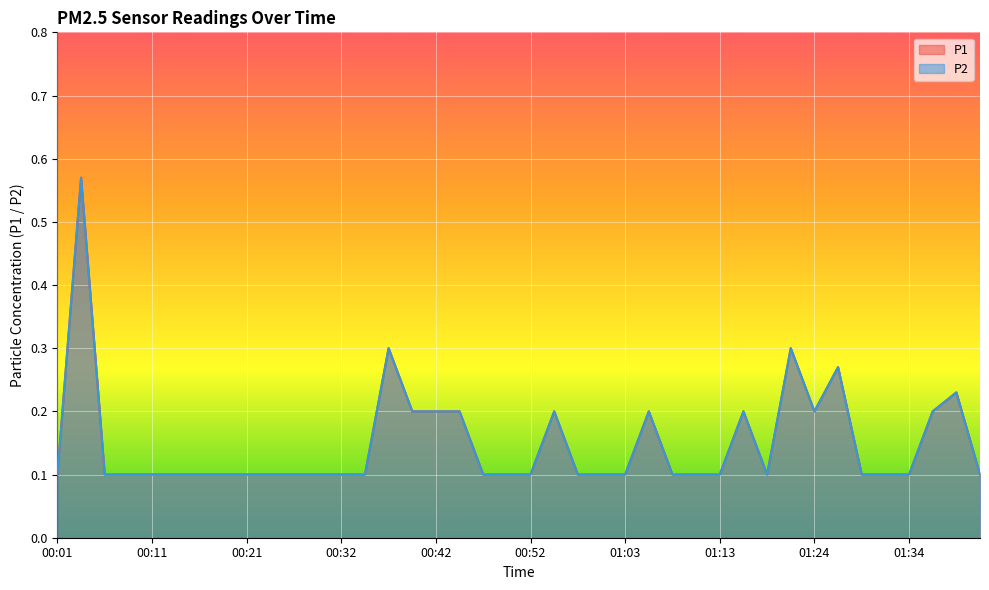

Reading left to right, extract all data points from this chart.

P1: 0.1	0.6	0.1	0.1	0.1	0.1	0.1	0.1	0.1	0.1	0.1	0.1	0.1	0.1	0.3	0.2	0.2	0.2	0.1	0.1	0.1	0.2	0.1	0.1	0.1	0.2	0.1	0.1	0.1	0.2	0.1	0.3	0.2	0.3	0.1	0.1	0.1	0.2	0.2	0.1
P2: 0.1	0.6	0.1	0.1	0.1	0.1	0.1	0.1	0.1	0.1	0.1	0.1	0.1	0.1	0.3	0.2	0.2	0.2	0.1	0.1	0.1	0.2	0.1	0.1	0.1	0.2	0.1	0.1	0.1	0.2	0.1	0.3	0.2	0.3	0.1	0.1	0.1	0.2	0.2	0.1